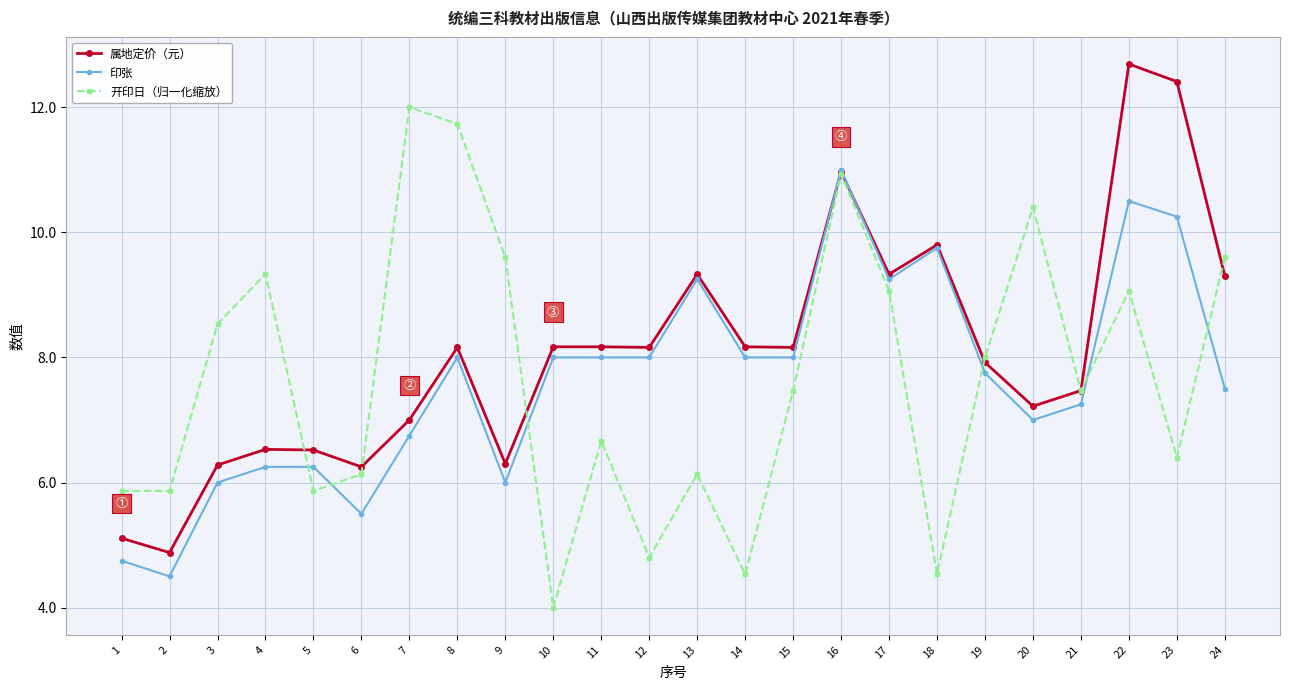

Where is 印张 nearest to the value 7?

20